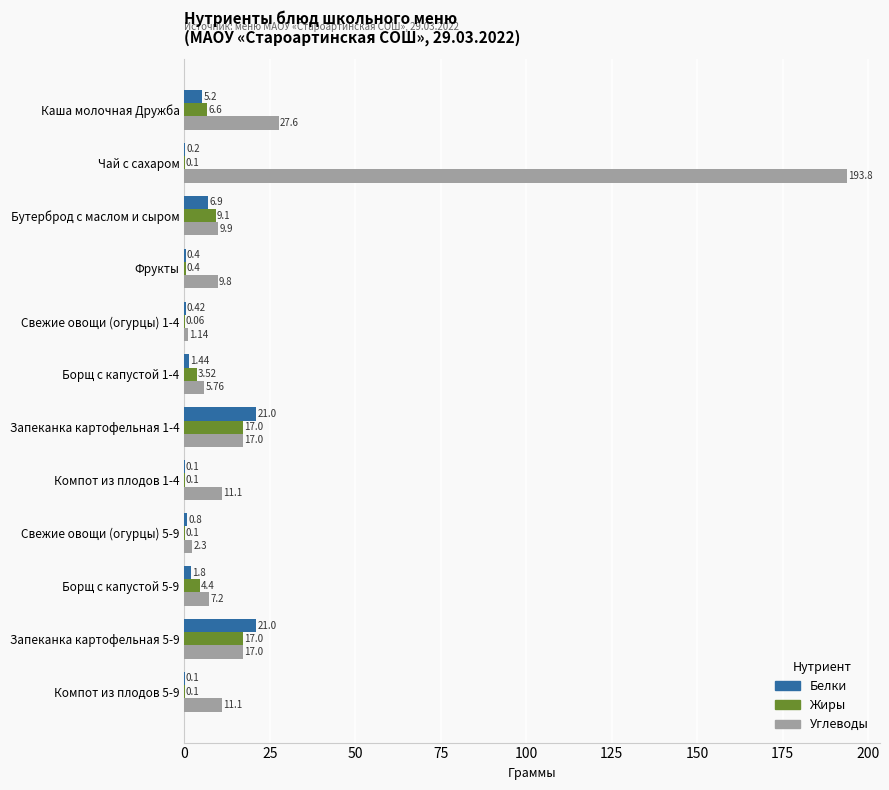

Which series has the largest total across all categories?

Углеводы